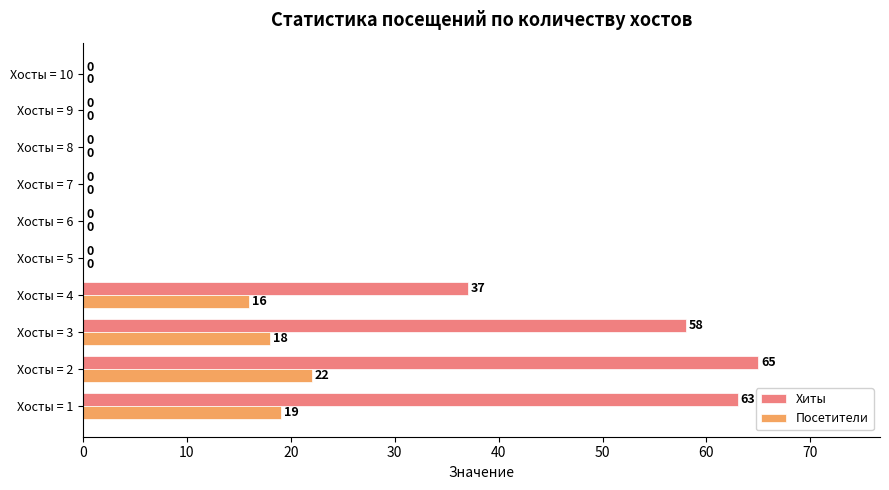

How many categories are shown in the chart?

10